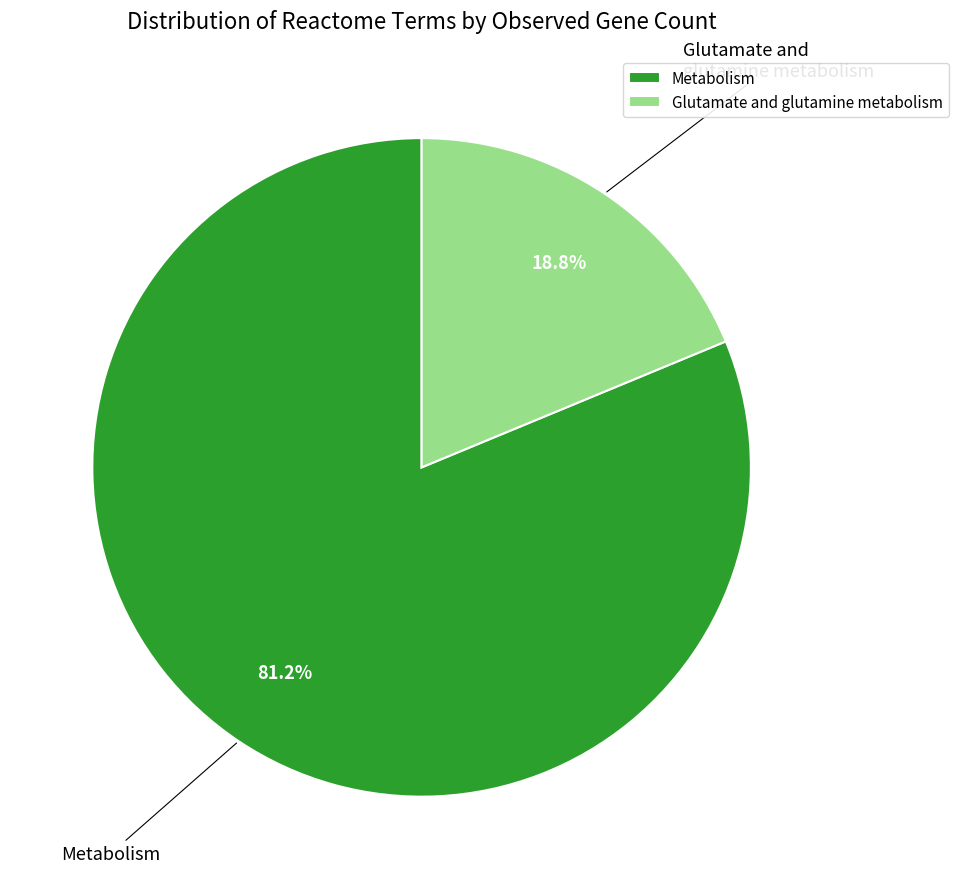

To the nearest percent, what portion does Glutamate and glutamine metabolism represent?

19%